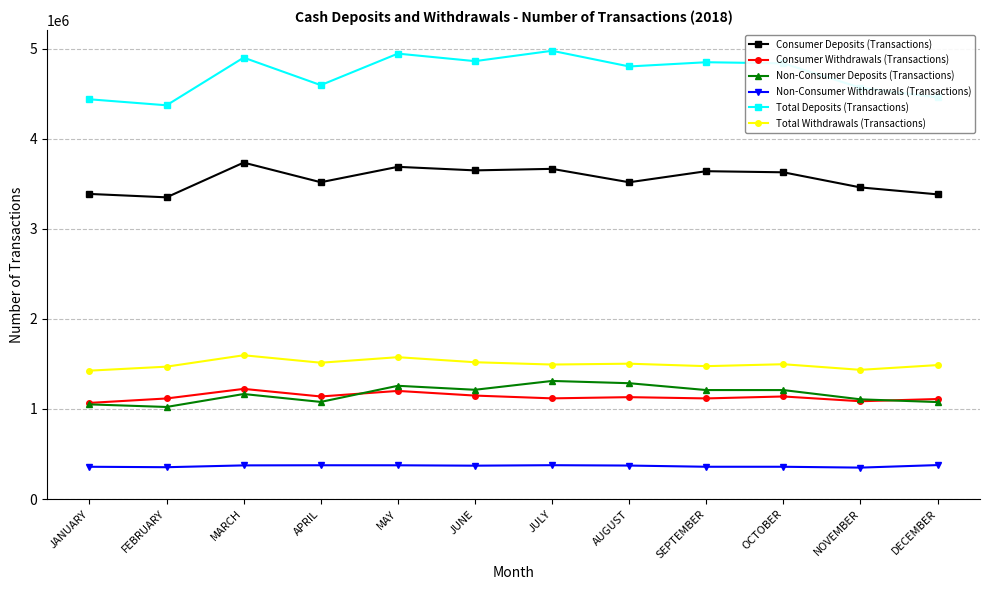

How many categories are shown in the chart?

12